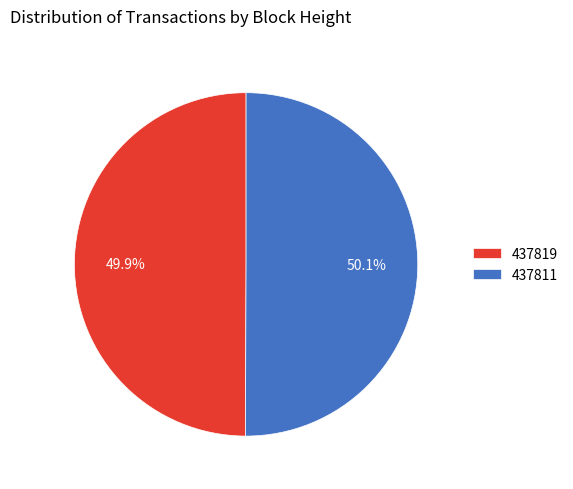

Is there a majority slice in this chart?

Yes